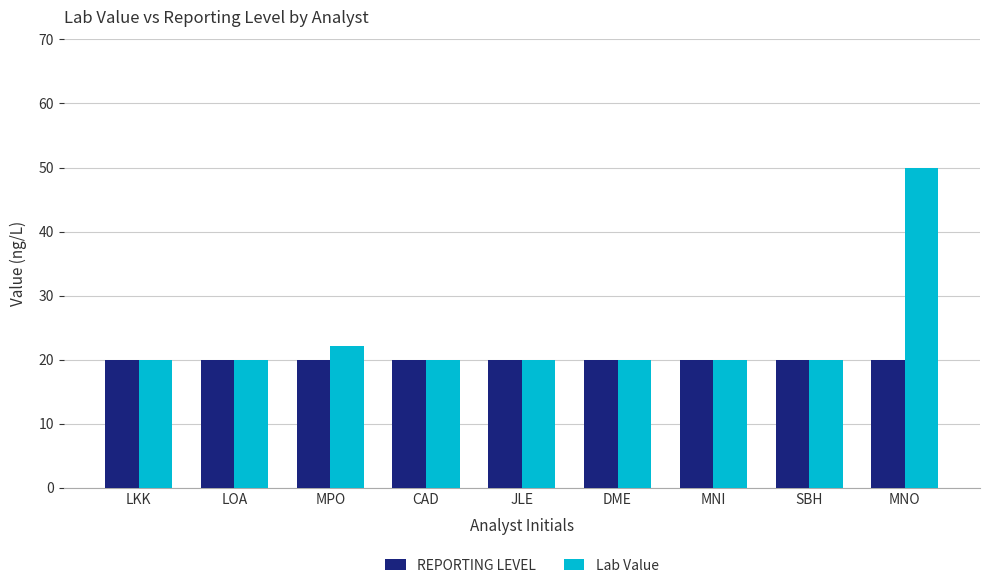

What is the minimum value shown in the chart?

20.0